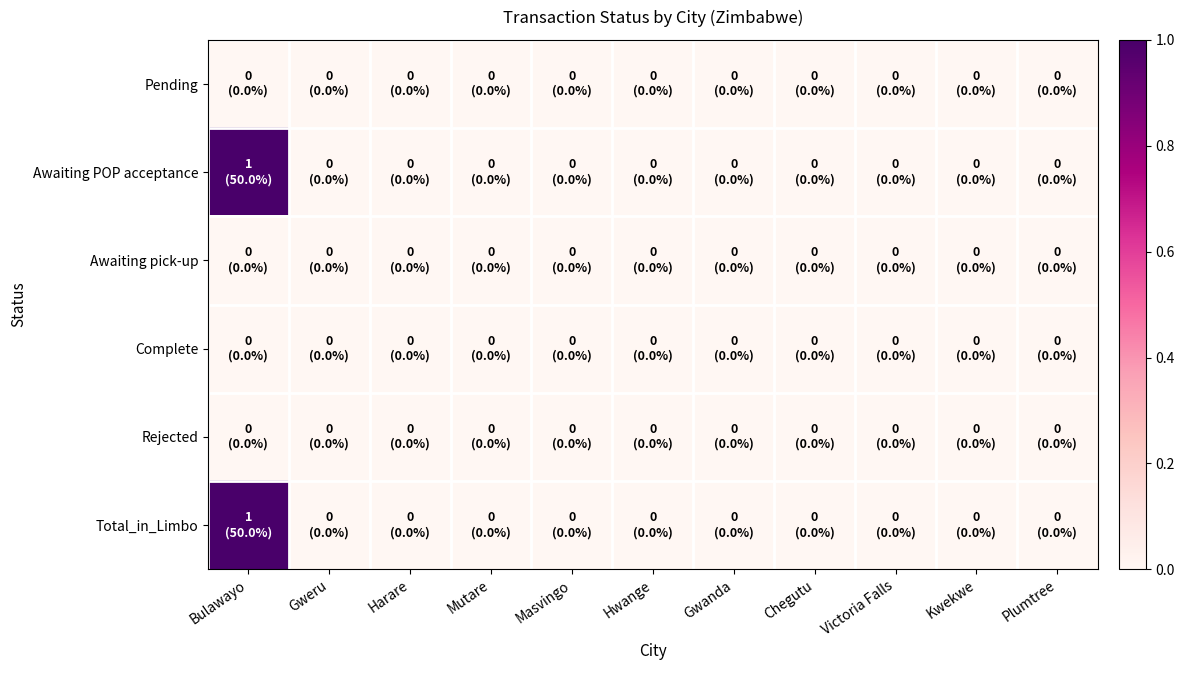

List the series in order of their peak value, lowest first.

Pending, Awaiting pick-up, Complete, Rejected, Awaiting POP acceptance, Total_in_Limbo